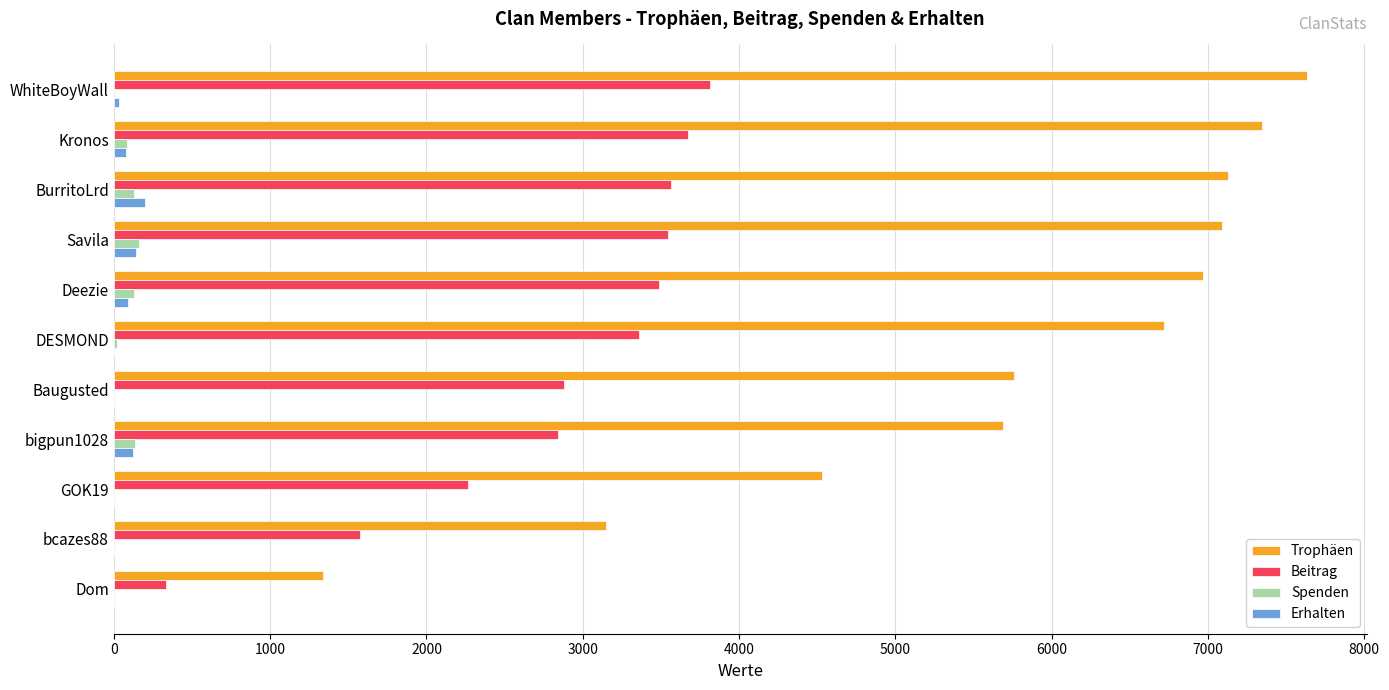

Is the value of Spenden at Deezie greater than the value of Beitrag at Baugusted?

No